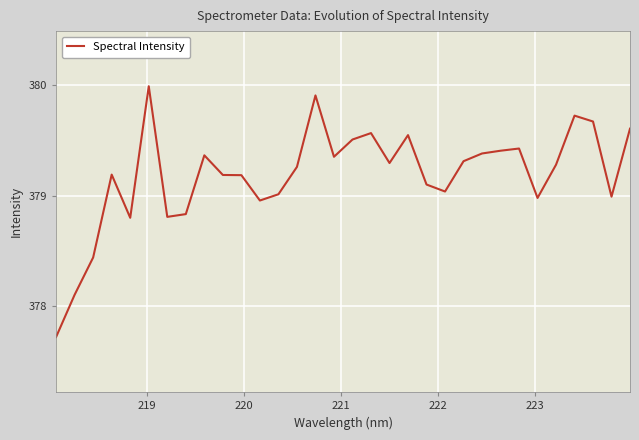

What is the minimum value shown in the chart?

377.7